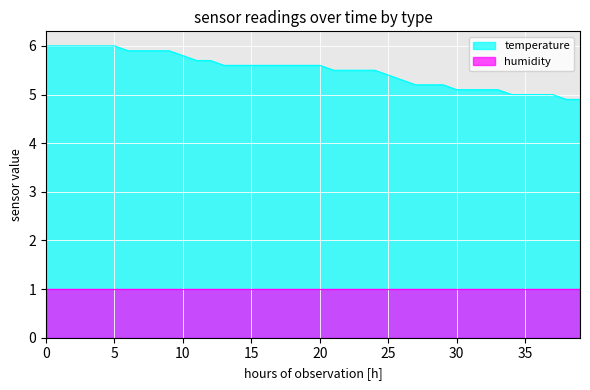

How many lines are shown in the chart?

2